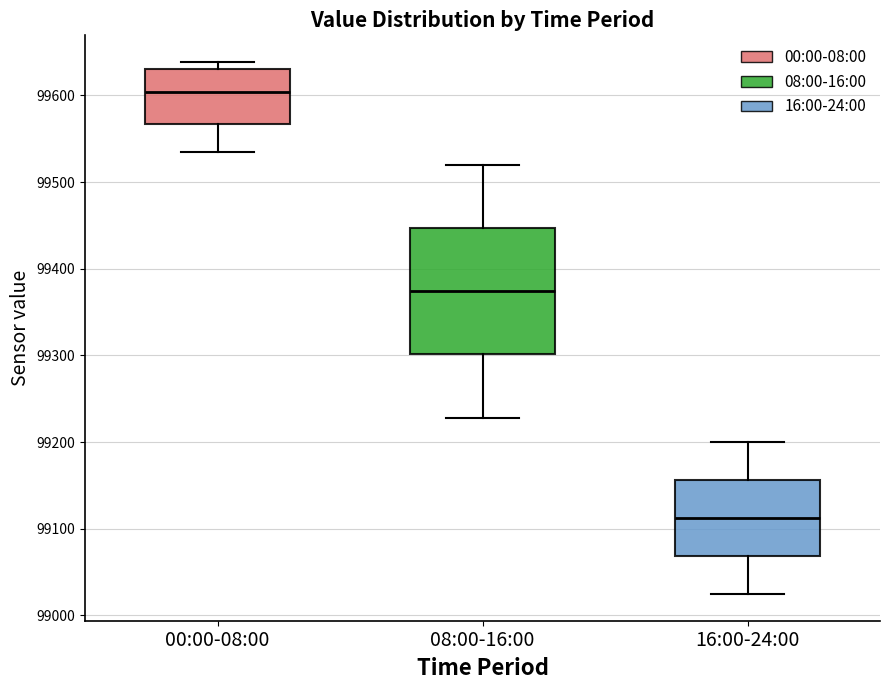

Reading left to right, transcribe this box plot: for each box, give where its median line is, the range the box spans, and where its two whiskers end, as read against the y-axis. The values are not printed on the chart, so give them approximately, as read against the axis.

00:00-08:00: median 99600, box 99570 to 99630, whiskers 99540 to 99640
08:00-16:00: median 99370, box 99300 to 99450, whiskers 99230 to 99520
16:00-24:00: median 99110, box 99070 to 99160, whiskers 99020 to 99200